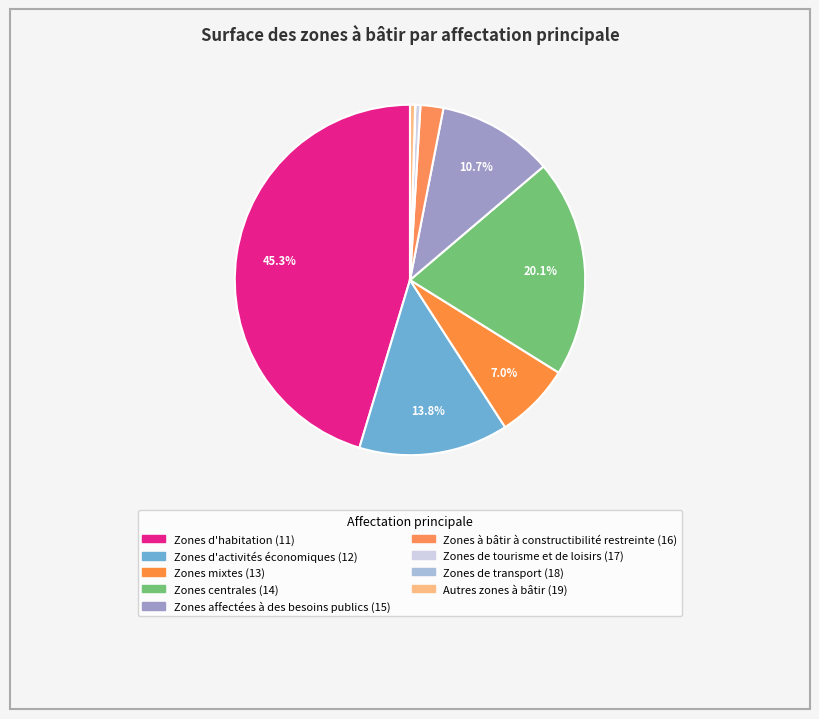

Does Zones de transport (18) account for over 50% of the chart?

No